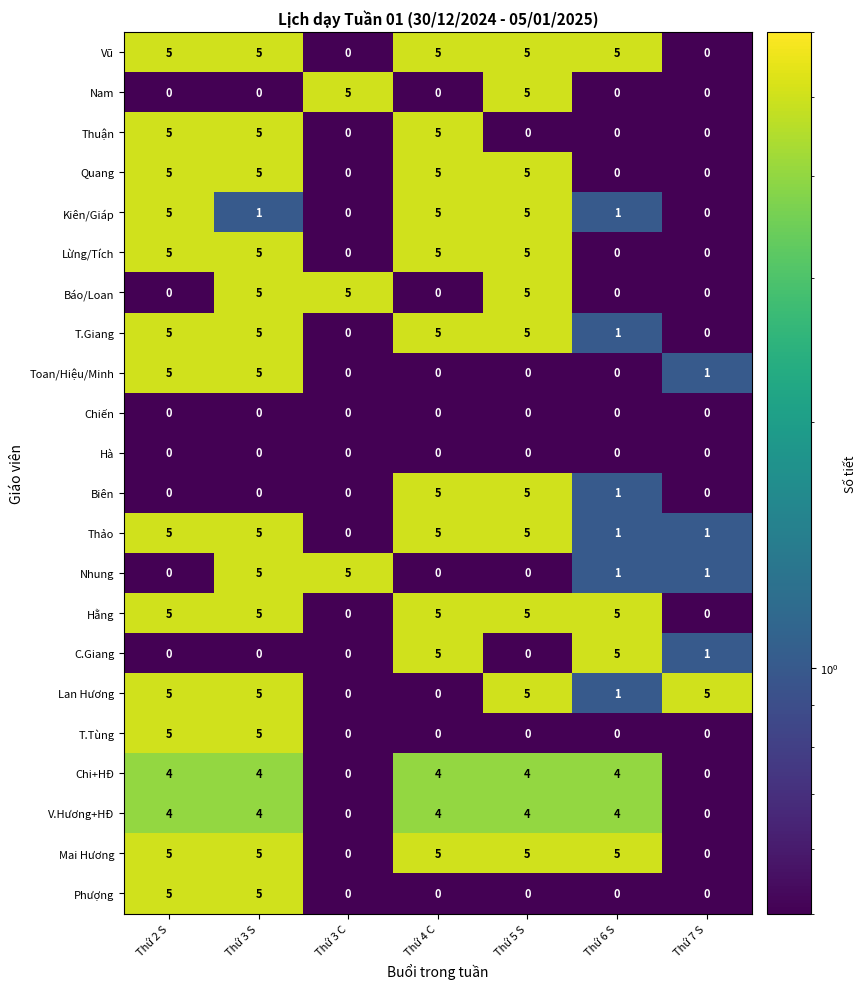

What is the spread (max minus min) of values at Thứ 5 S?

5